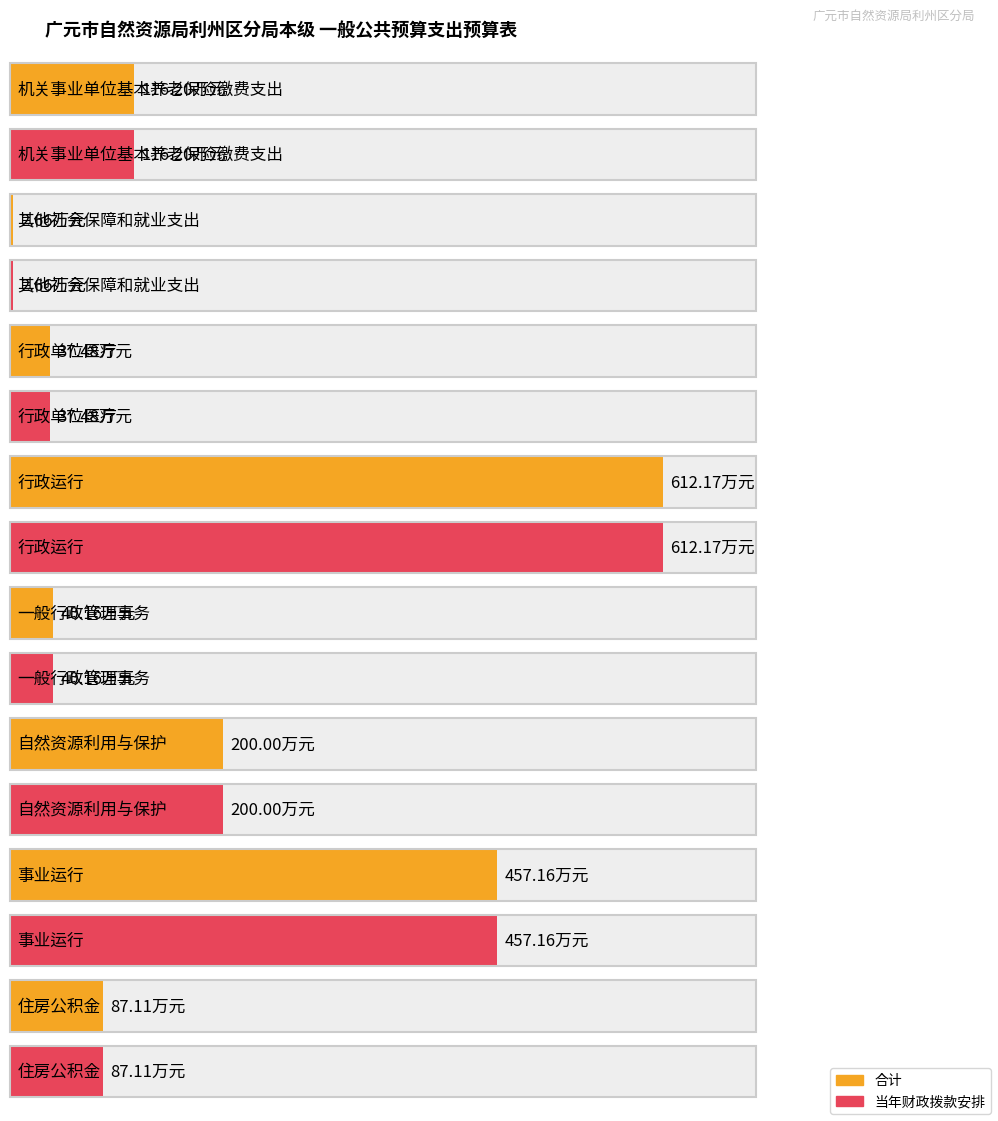

At how many categories does at least one series exceed 579?

1